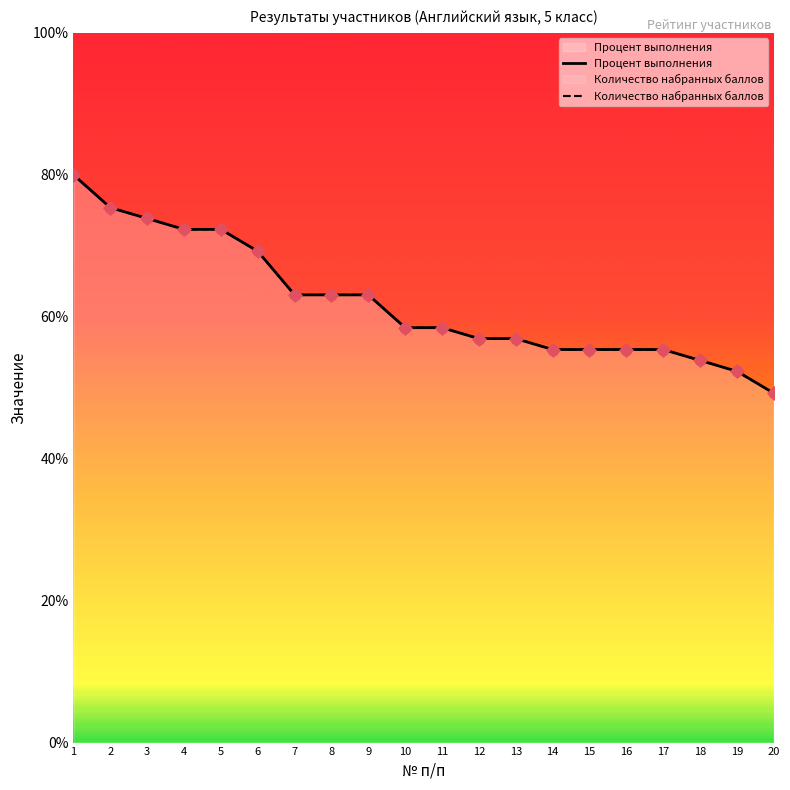

Which series contains the lowest Y value?

Процент выполнения